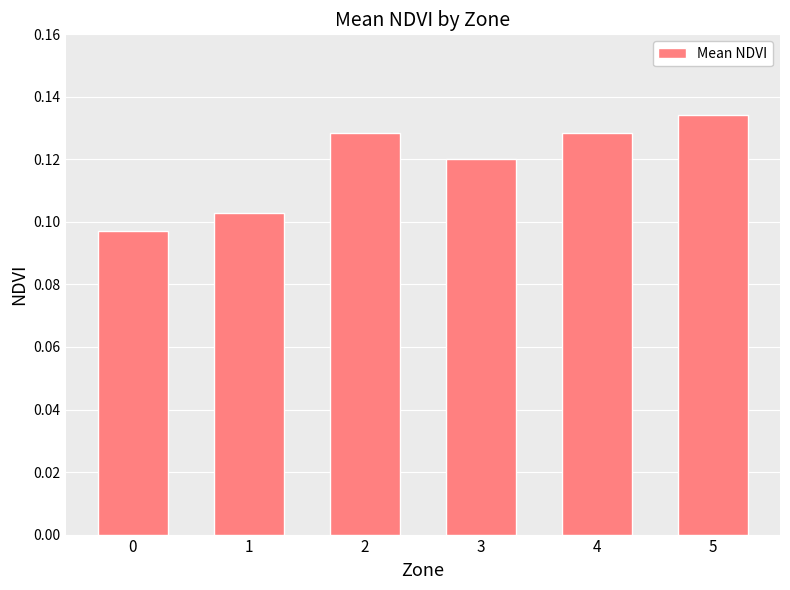

What is the sum of the values at 5 and 4?

0.3